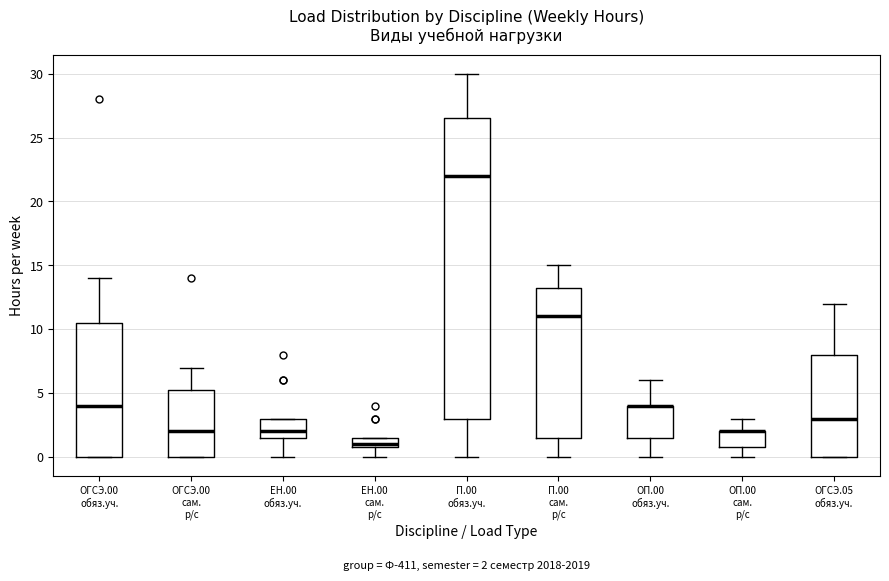

Which box is the tallest, from its lower edge to its upper edge?

П.00 обяз.уч.